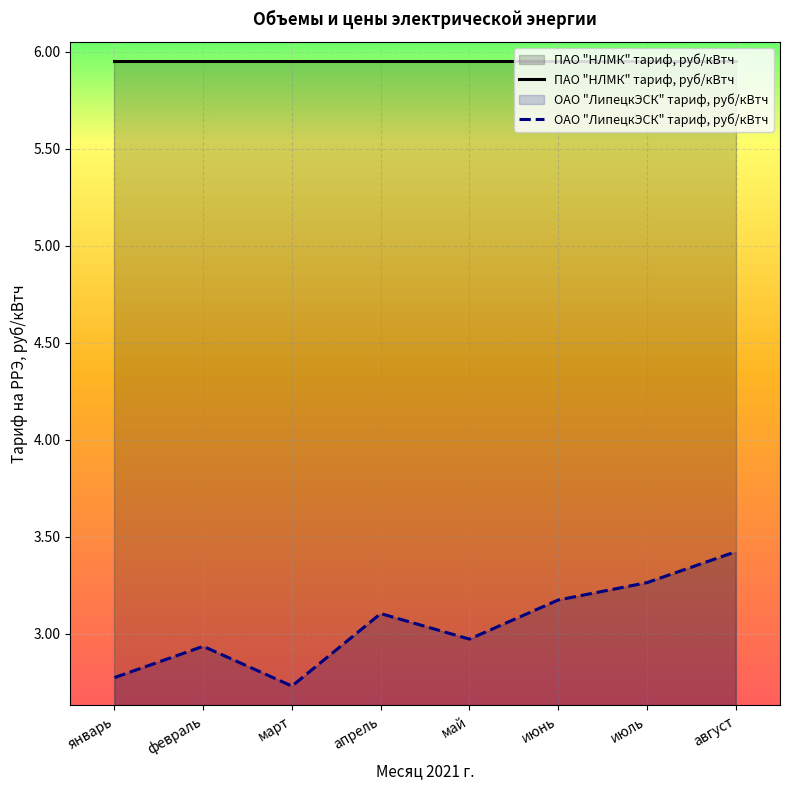

Does the chart display data point markers on the line(s)?

No